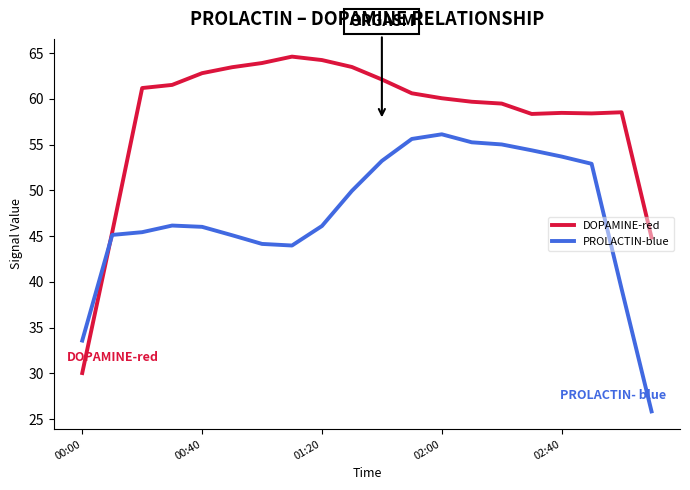

Rank the series by their maximum value, from highest to lowest.

DOPAMINE-red, PROLACTIN-blue